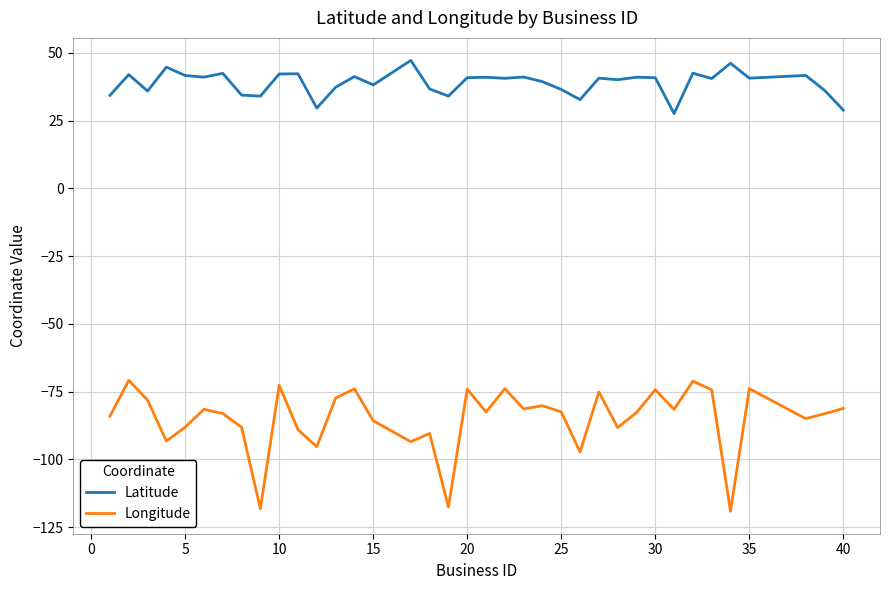

What is the difference between the maximum and minimum values in the Latitude series?

19.6